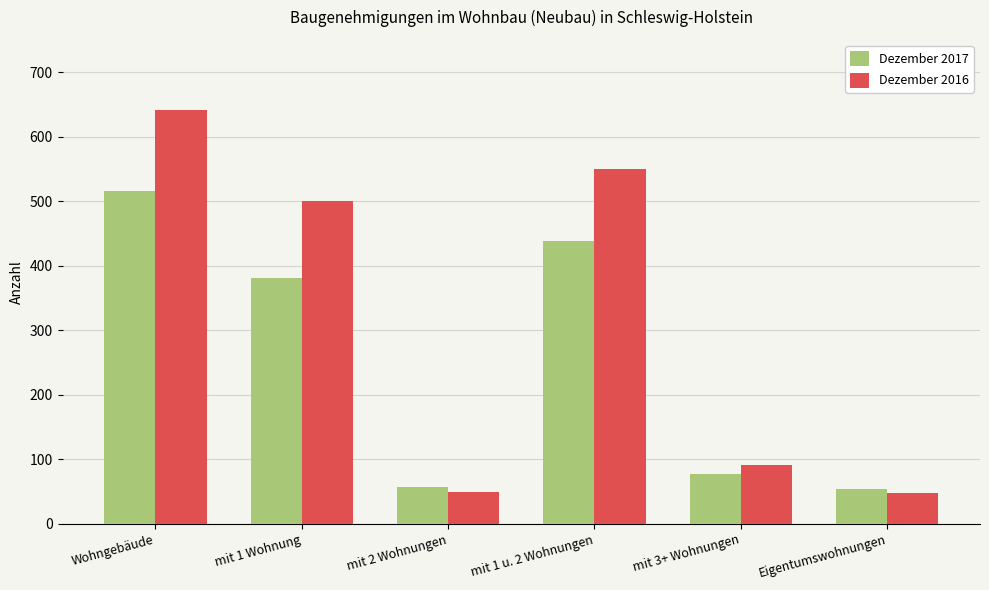

Between mit 1 Wohnung and Eigentumswohnungen, which series saw the biggest shift?

Dezember 2016